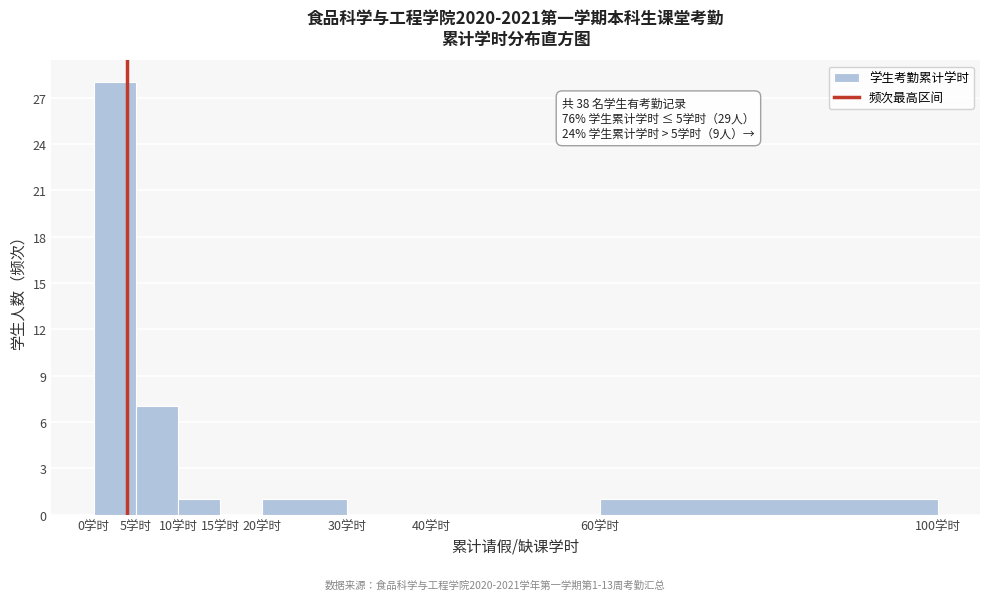

Which range on the x-axis has the tallest bar?

0 to 5